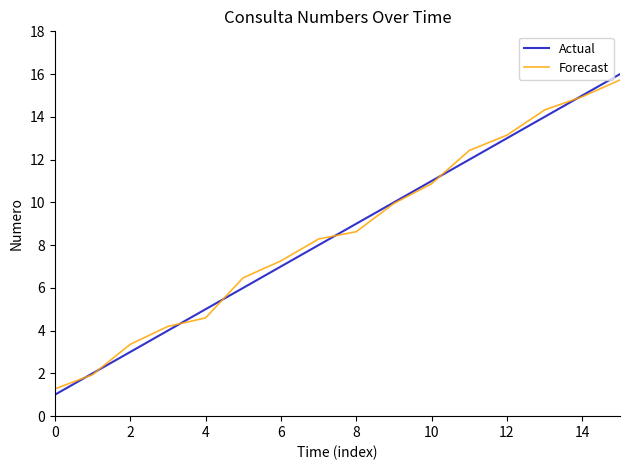

How many lines are shown in the chart?

2